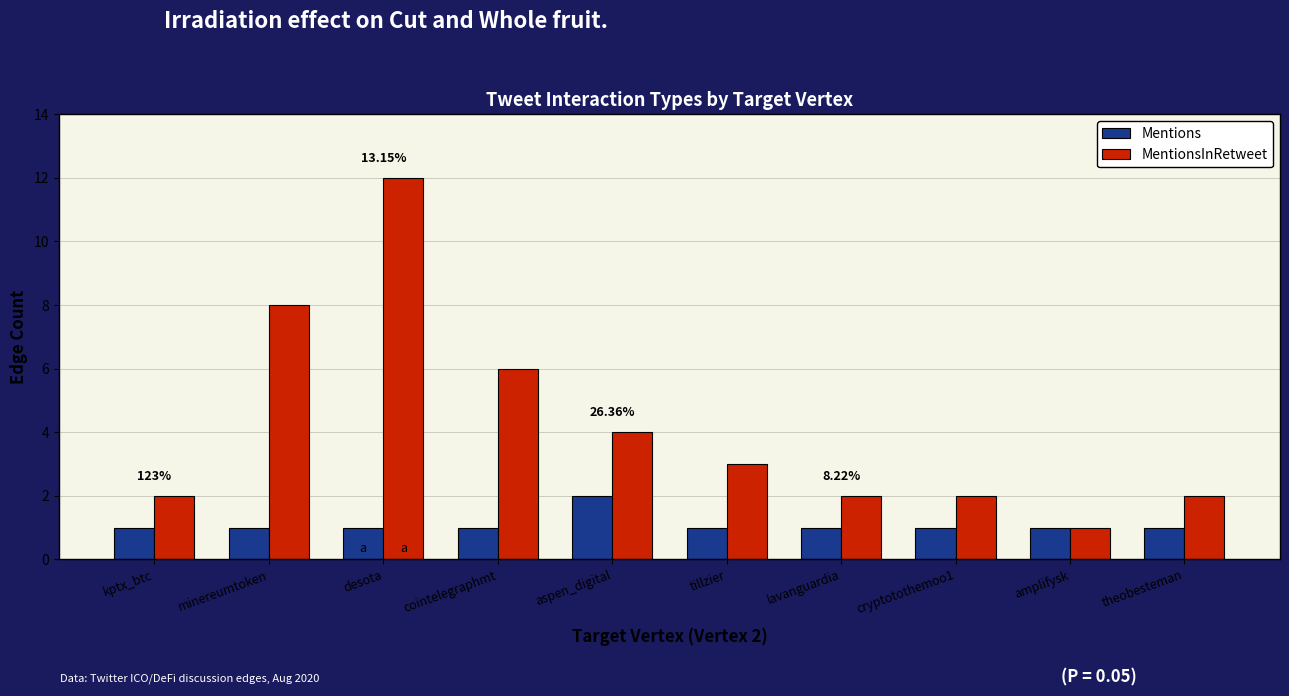

At which label is MentionsInRetweet closest to 6?

cointelegraphmt